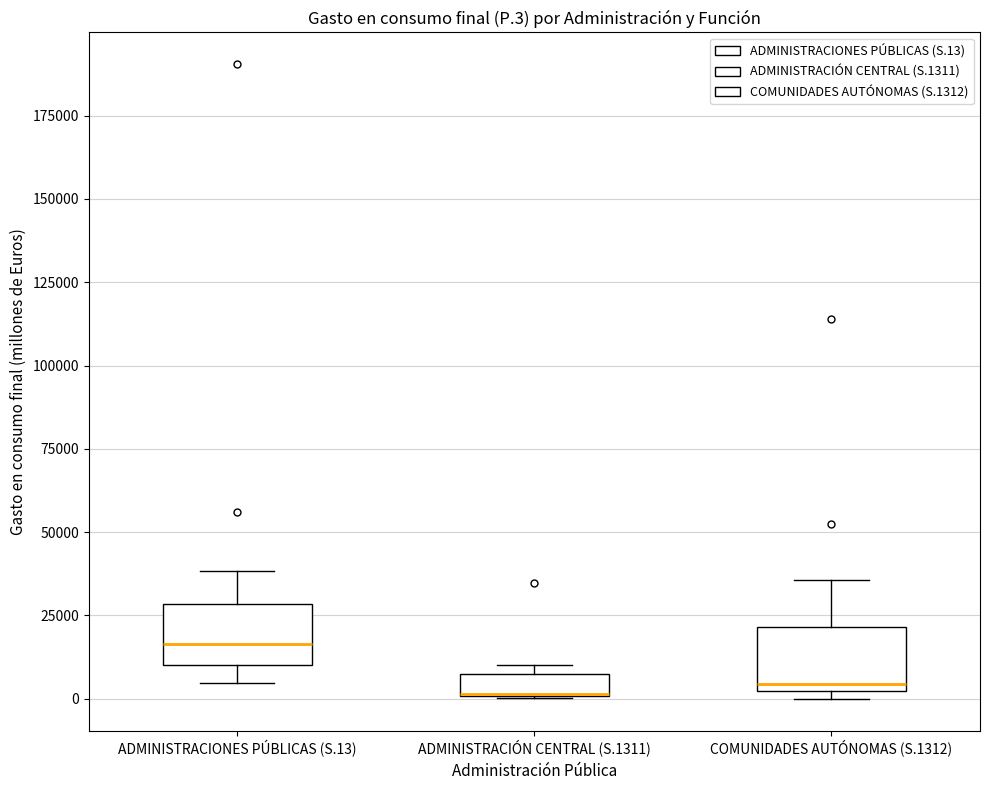

Where is the lower edge of the box for ADMINISTRACIÓN CENTRAL (S.1311) on the y-axis? The values are not printed on the chart, so give them approximately, as read against the axis.

0